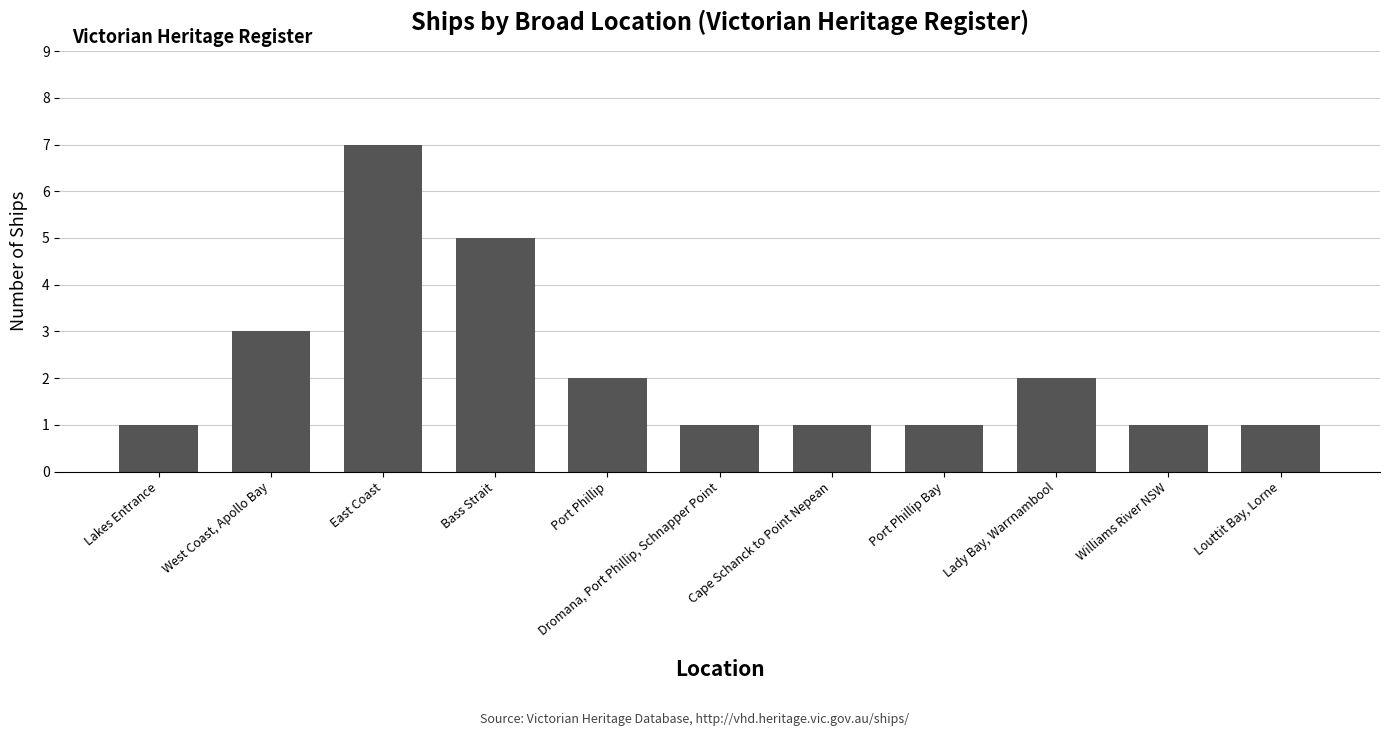

What is the ratio of the value at East Coast to the value at Port Phillip Bay?

7.0